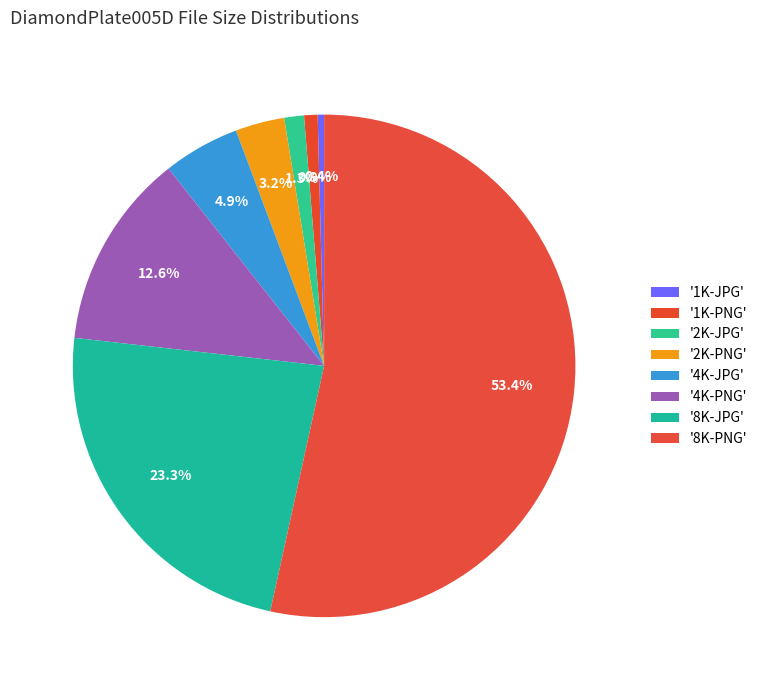

Count the number of slices in the pie.

8